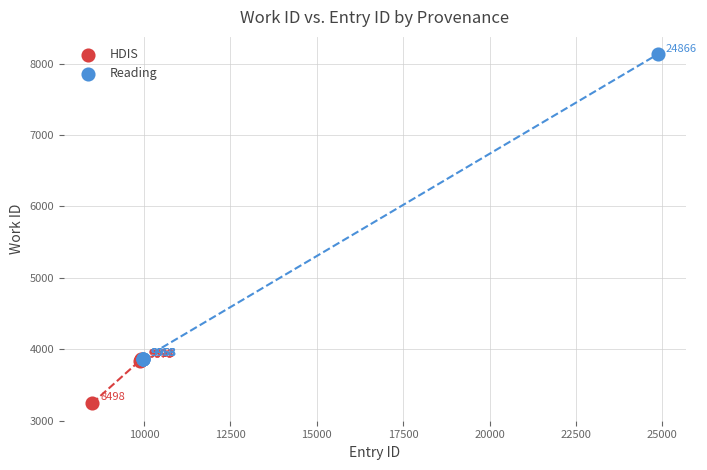

Which series has the largest Y range (max minus min)?

Reading